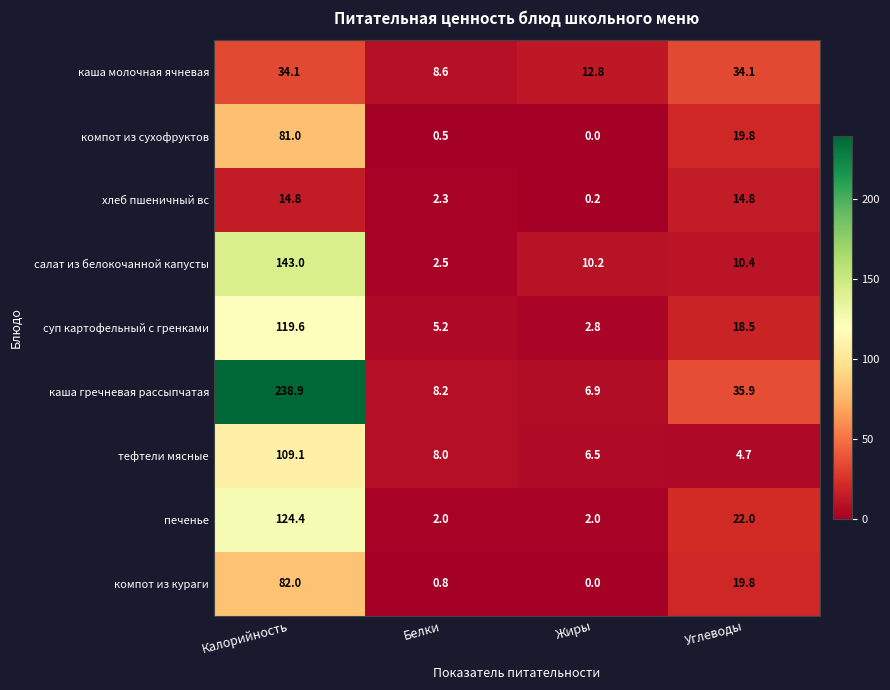

List the series in order of their peak value, highest first.

каша гречневая рассыпчатая, салат из белокочанной капусты, печенье, суп картофельный с гренками, тефтели мясные, компот из кураги, компот из сухофруктов, каша молочная ячневая, хлеб пшеничный вс